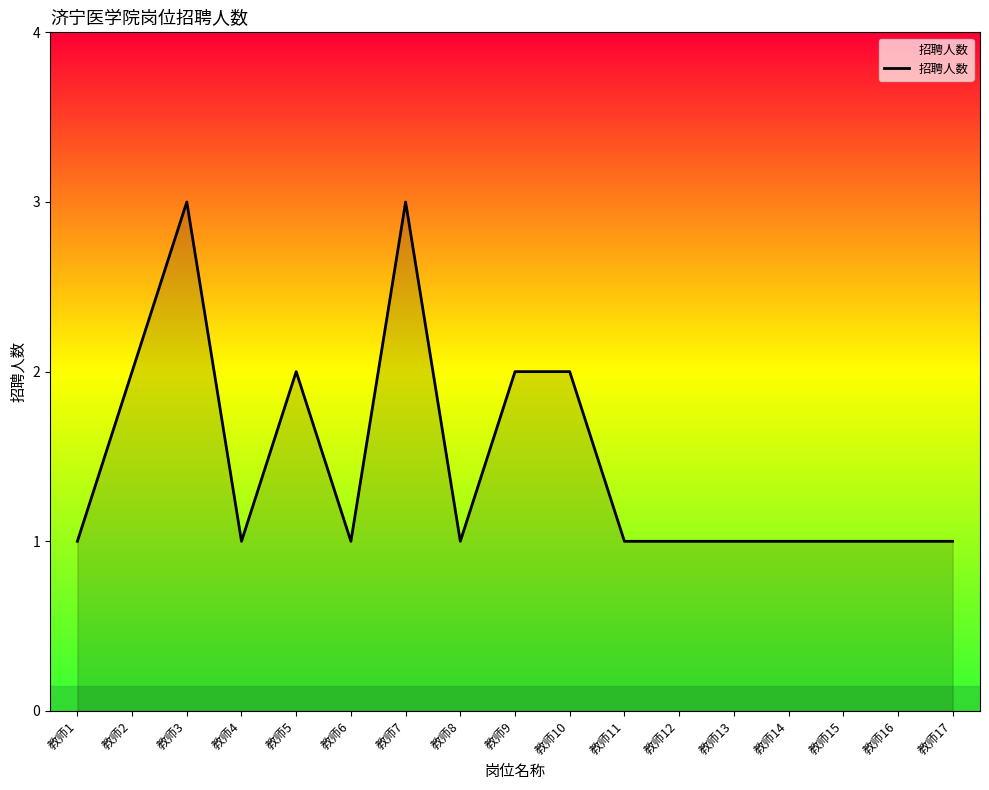

What is the minimum value shown in the chart?

1